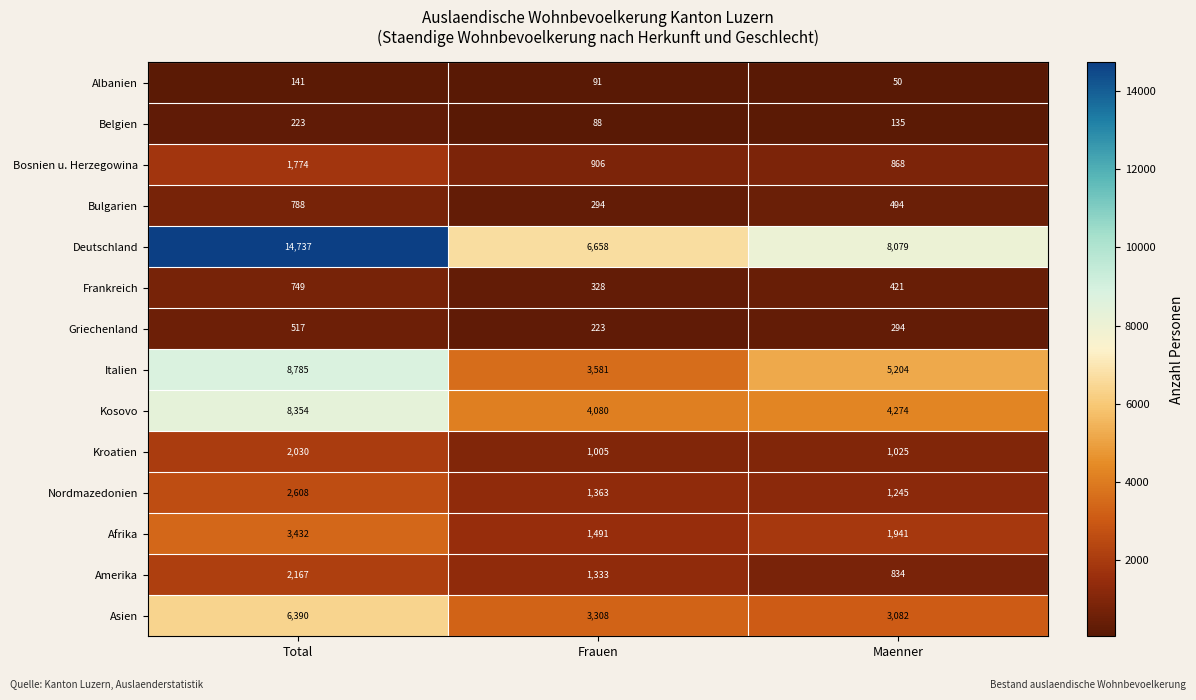

The value of Italien at Total is 8785. True or false?

True